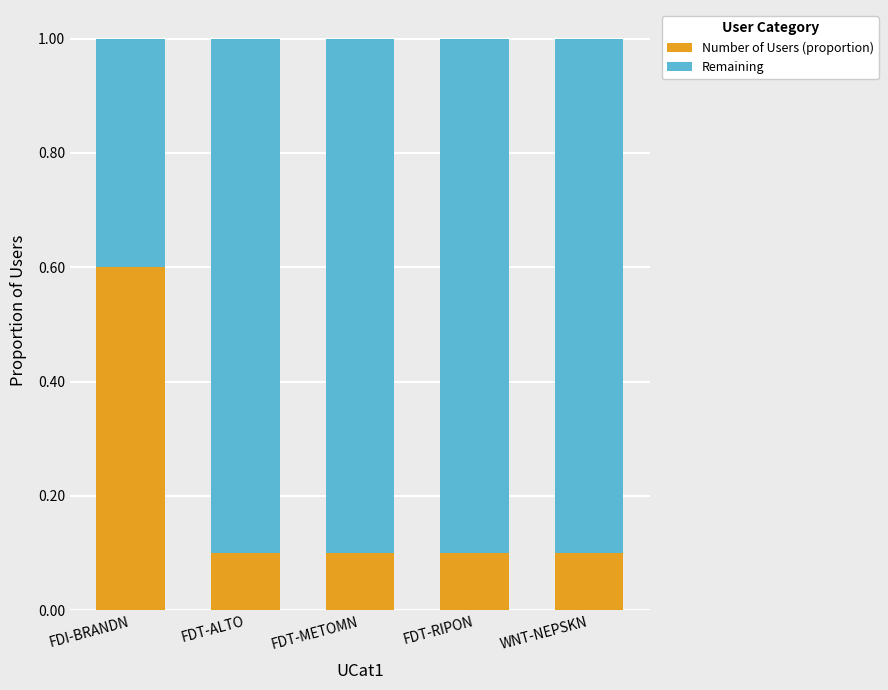

Reading left to right, transcribe the values for Number of Users (proportion).

0.6	0.1	0.1	0.1	0.1